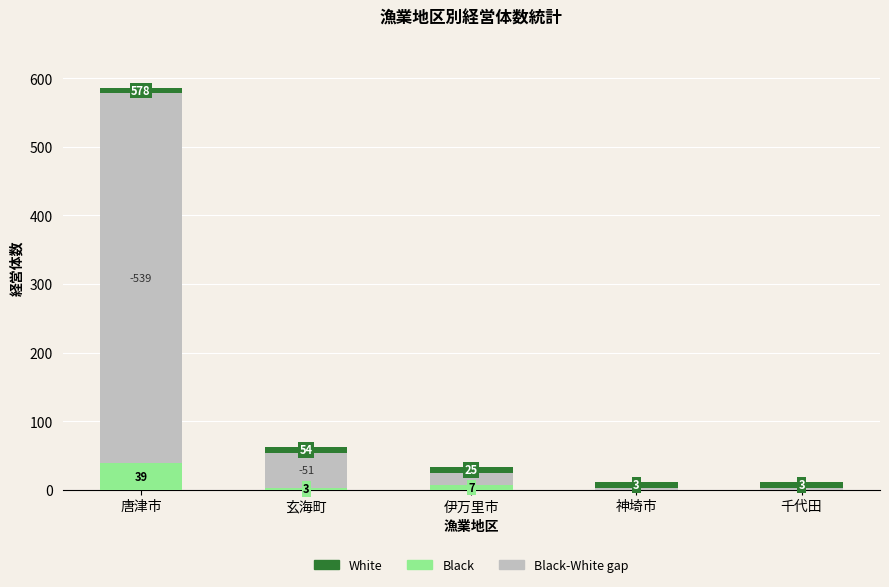

Reading left to right, list the values for the Black series.

唐津市=39	玄海町=3	伊万里市=7	神埼市=0	千代田=0